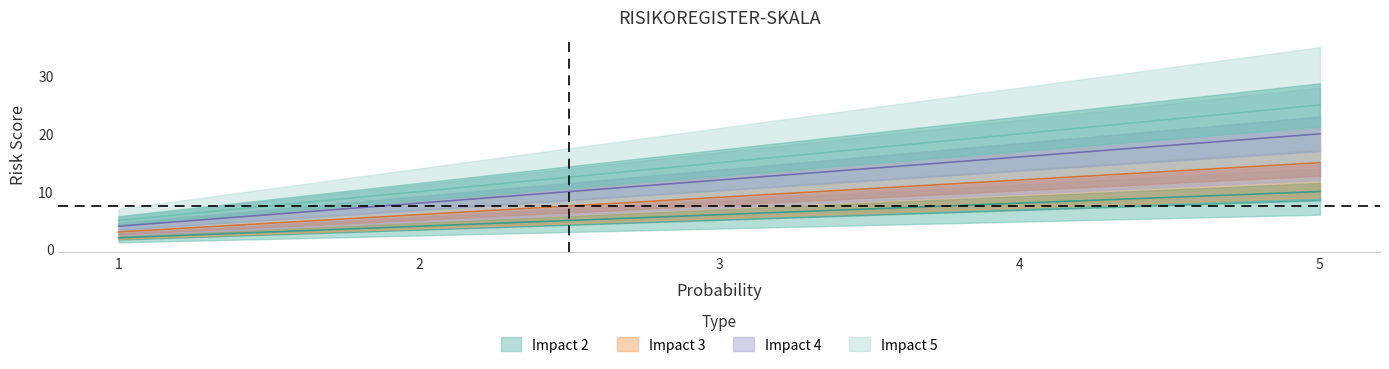

True or false: Impact 2 has a value of 15 at 5.

False